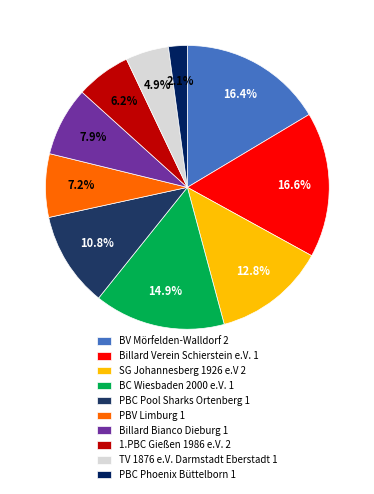

Count the number of slices in the pie.

10